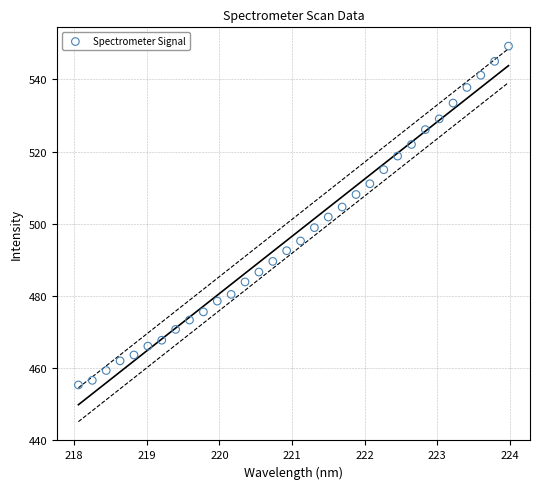

What is the range of Y values (max minus min)?

94.1